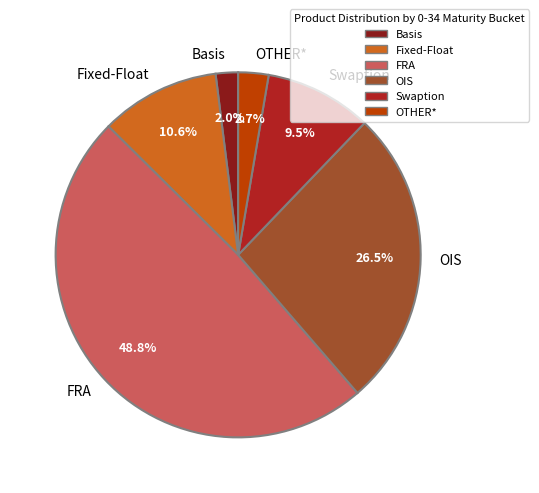

Count the number of slices in the pie.

6